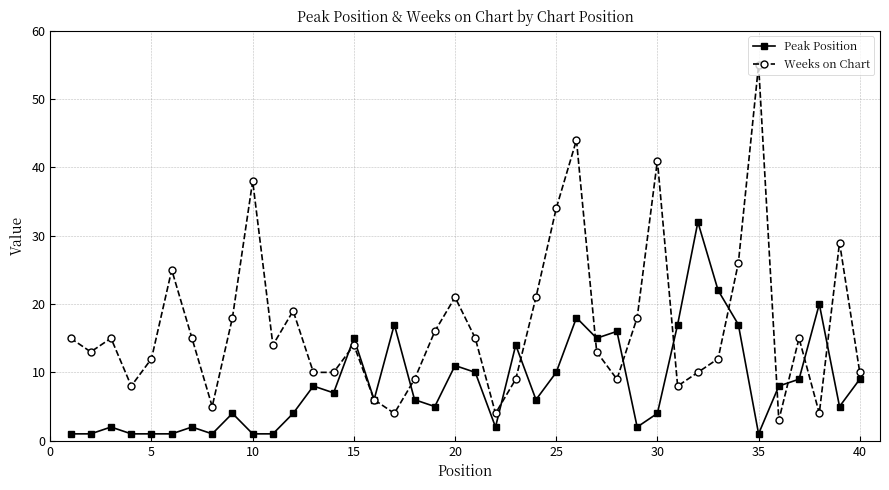

Rank the series by their maximum value, from highest to lowest.

Weeks on Chart, Peak Position